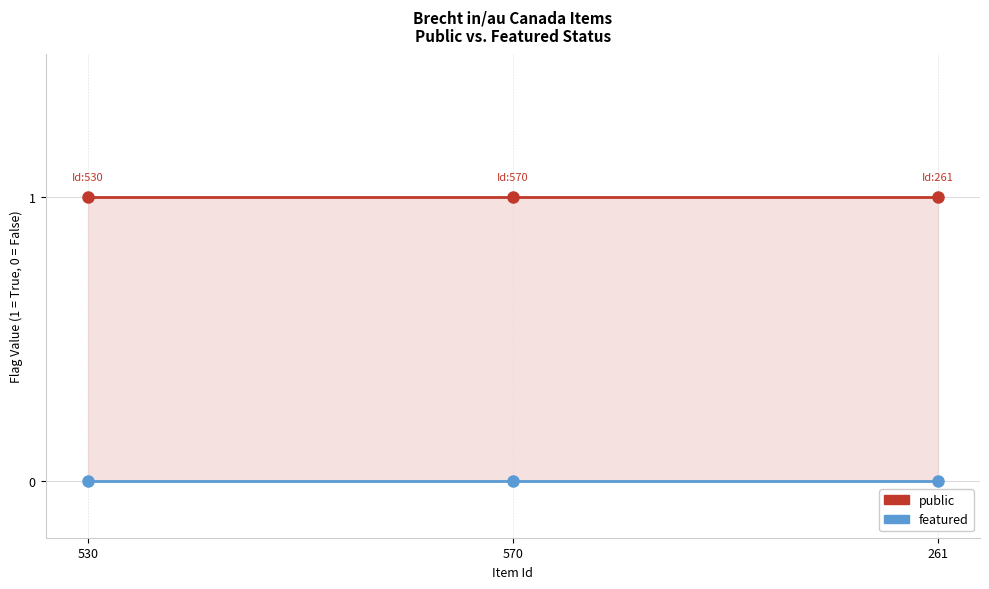

Reading right to left, extract all data points from this chart.

public: 1	1	1
featured: 0	0	0